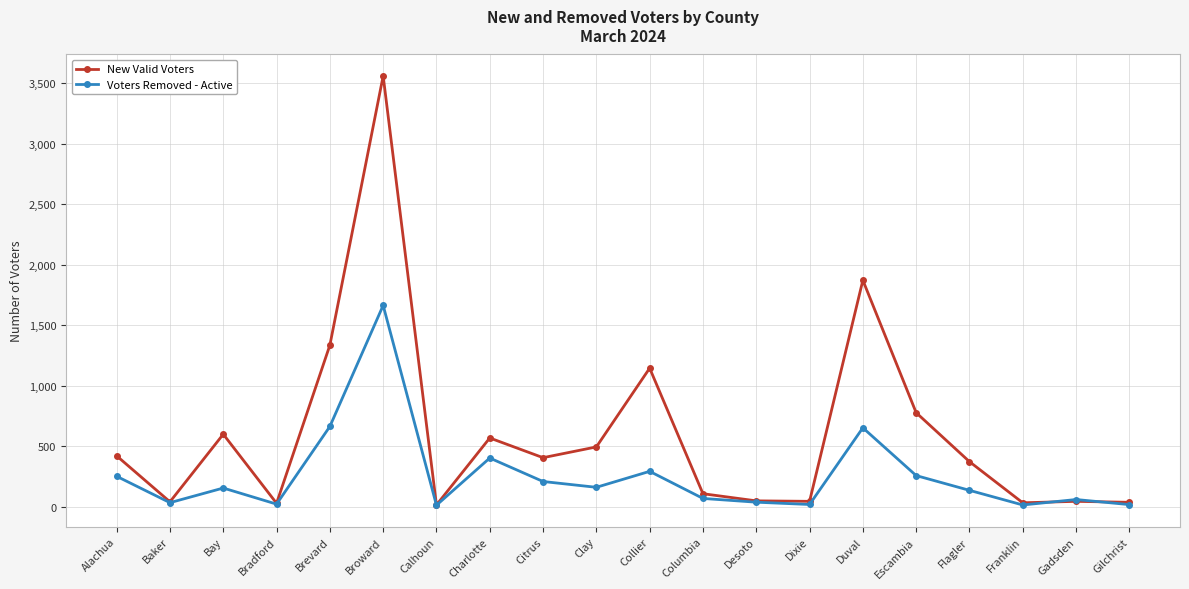

List the series in order of their peak value, highest first.

New Valid Voters, Voters Removed - Active